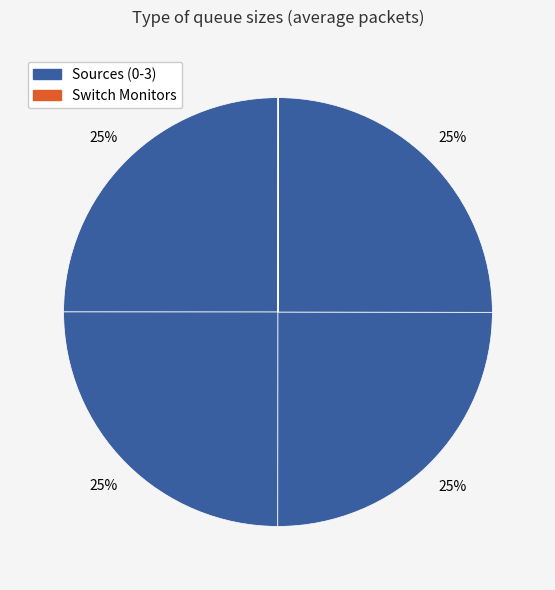

Is there a majority slice in this chart?

No